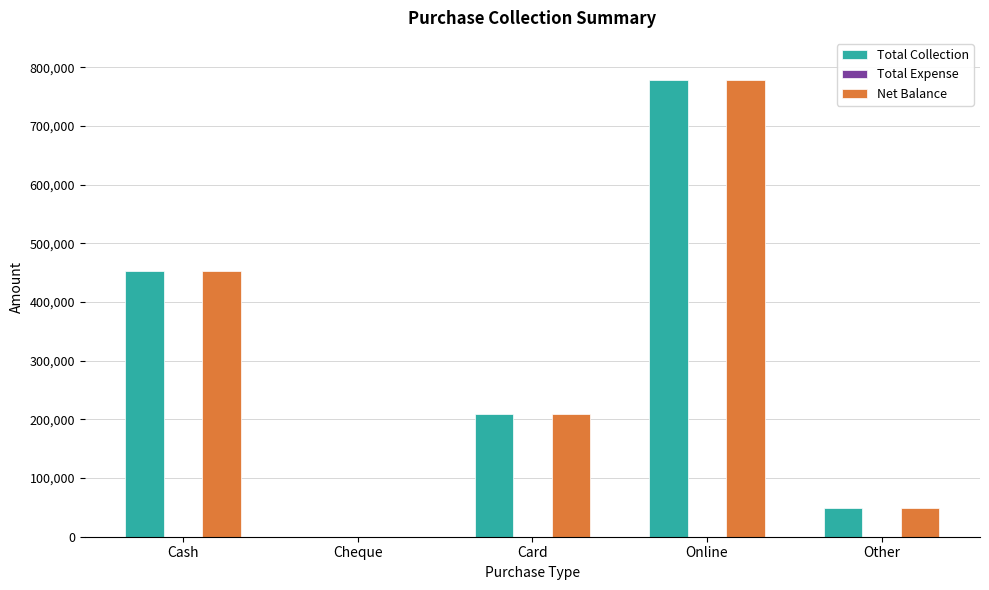

Are the bars horizontal?

No